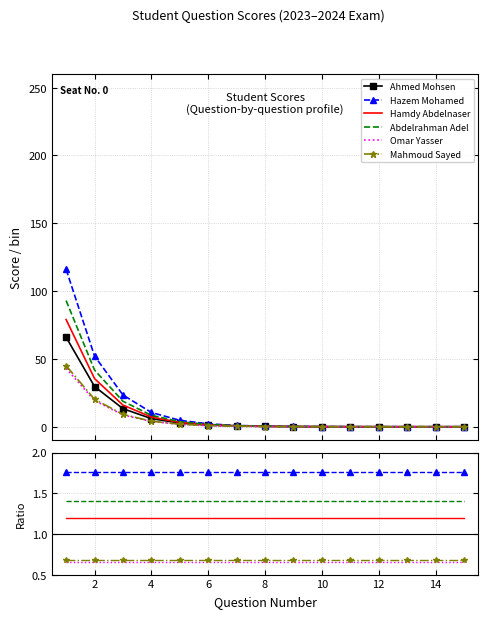

Where is Ahmed Mohsen nearest to the value 33?

2